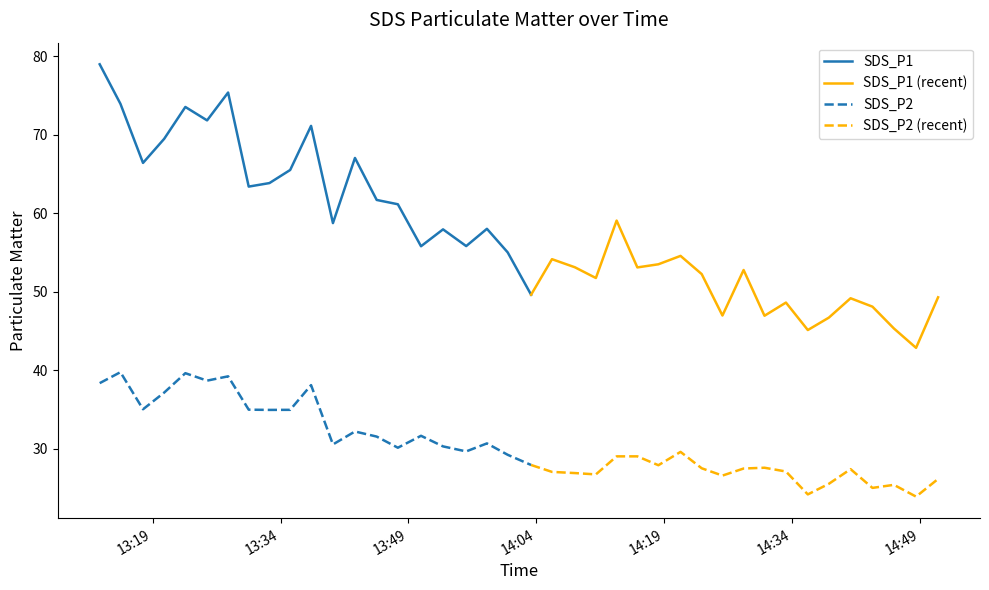

What is the difference between the second highest and minimum values in the SDS_P1 series?

25.8